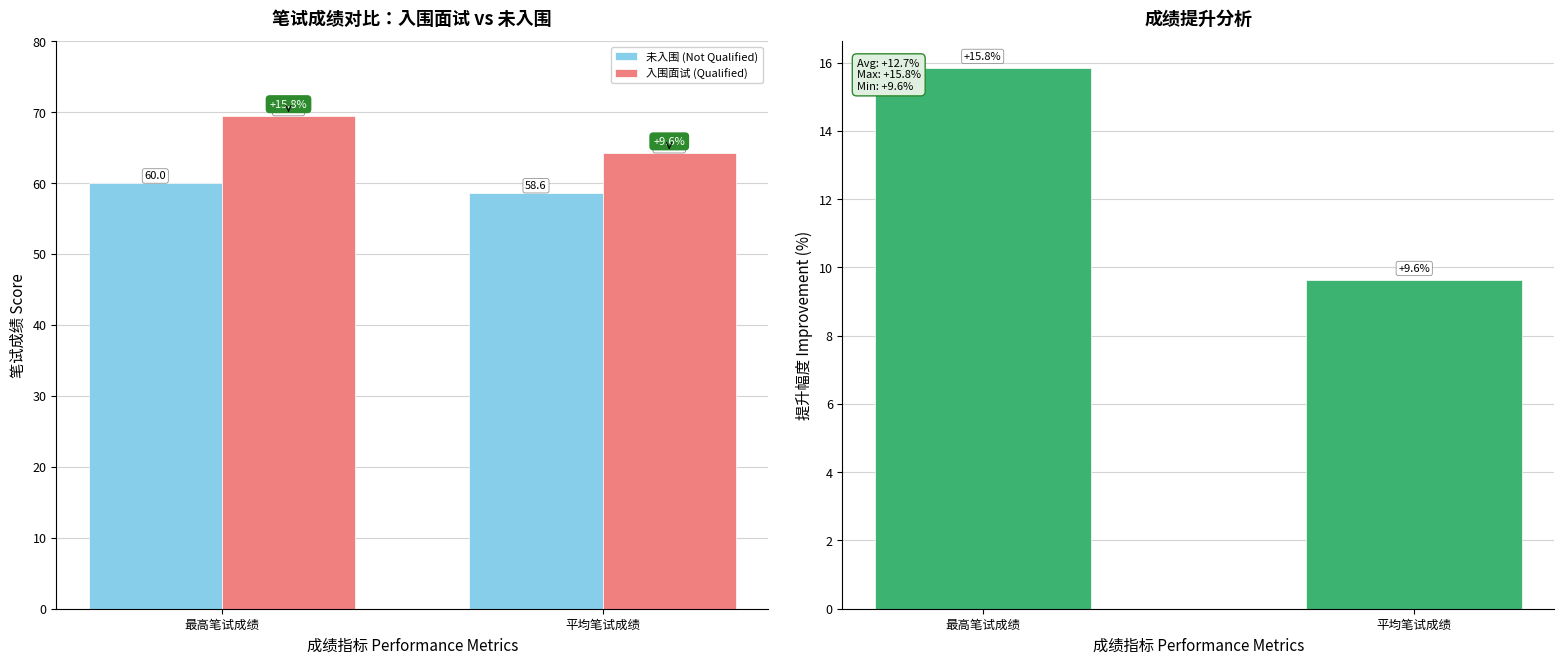

Reading left to right, list all the values displayed in this chart.

未入围 (Not Qualified): 最高笔试成绩=60.0	平均笔试成绩=58.6
入围面试 (Qualified): 最高笔试成绩=69.5	平均笔试成绩=64.3
成绩提升幅度: 最高笔试成绩=15.8	平均笔试成绩=9.6